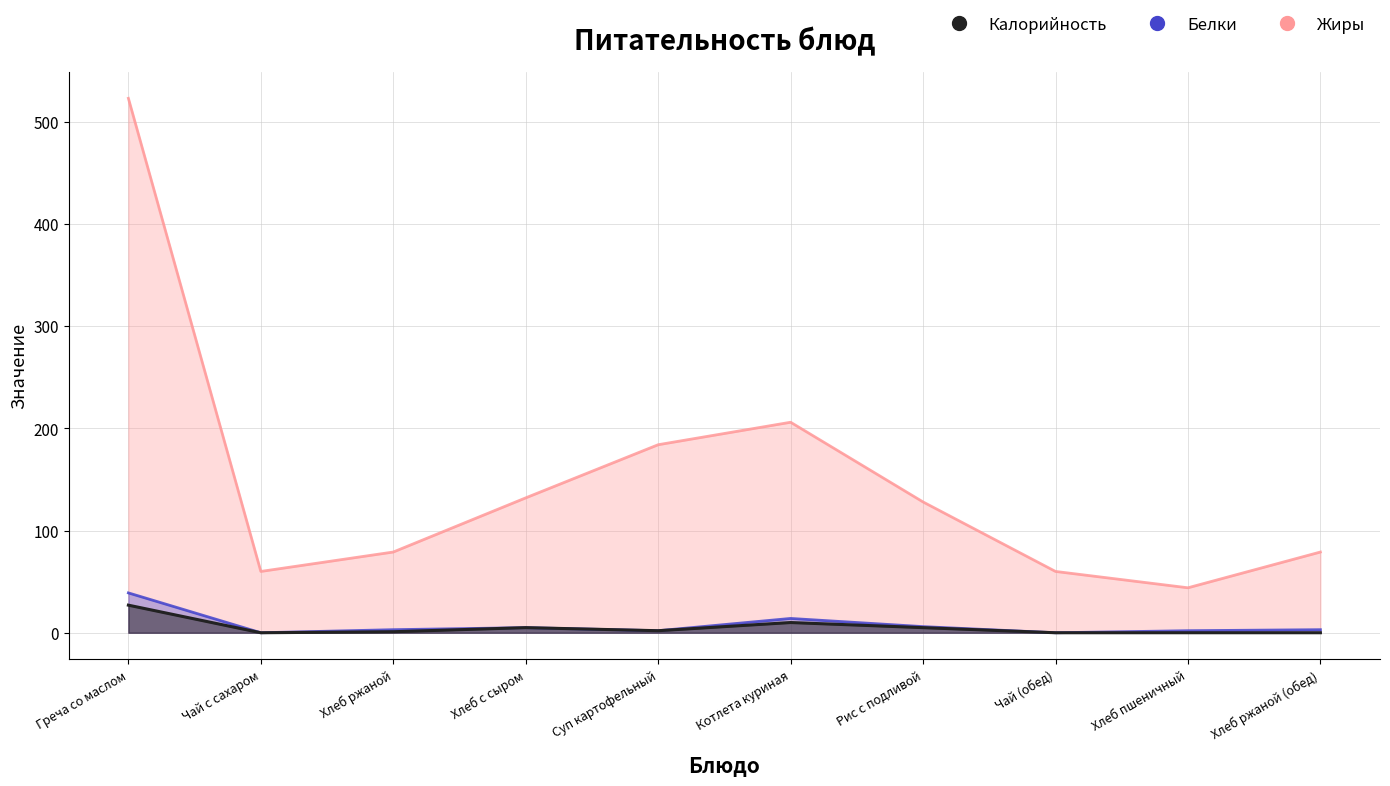

How many lines are shown in the chart?

3